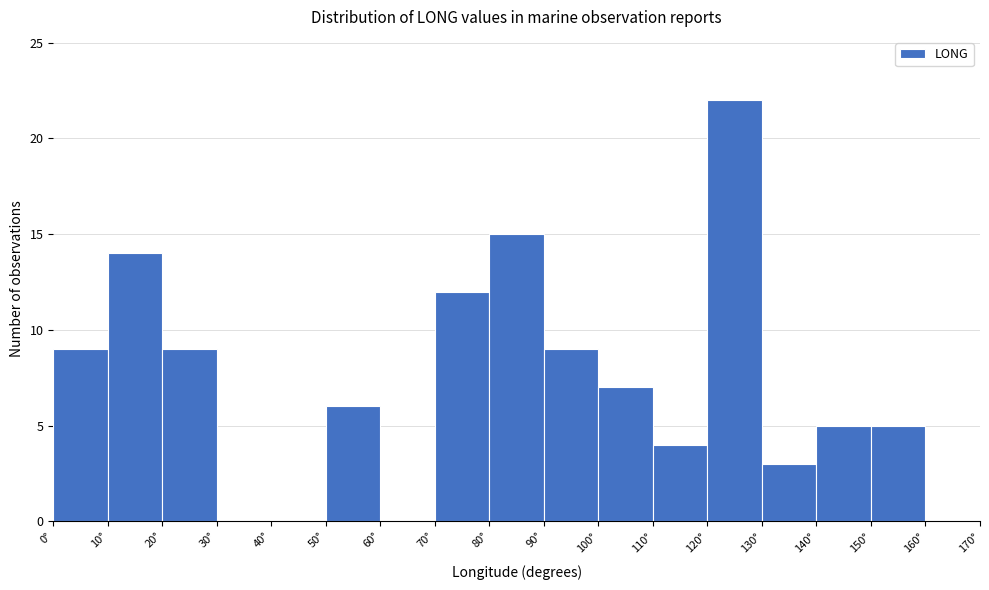

Over which range of the x-axis is the bar tallest?

120 to 130